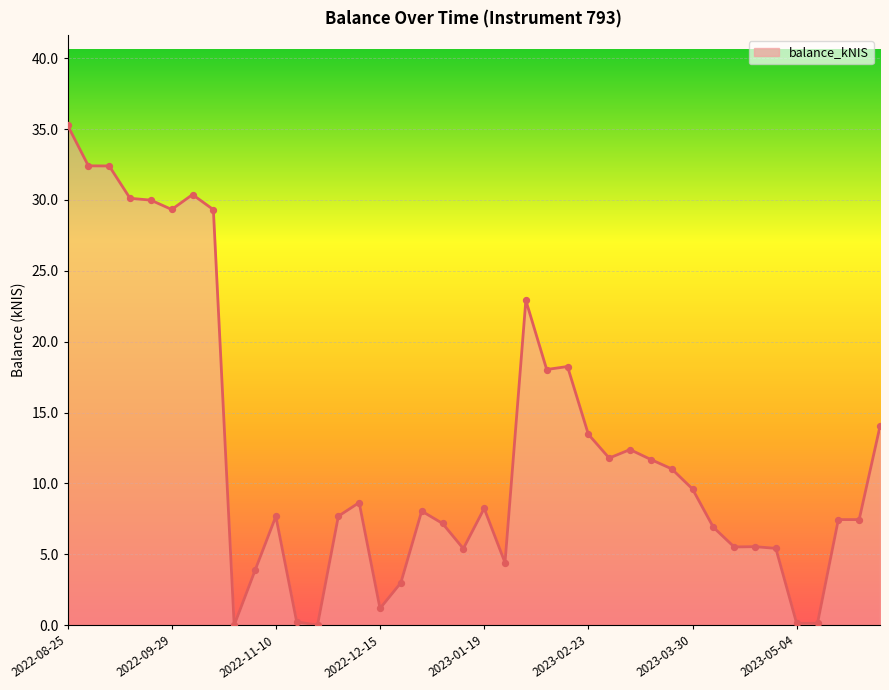

What is the maximum value shown in the chart?

35.3